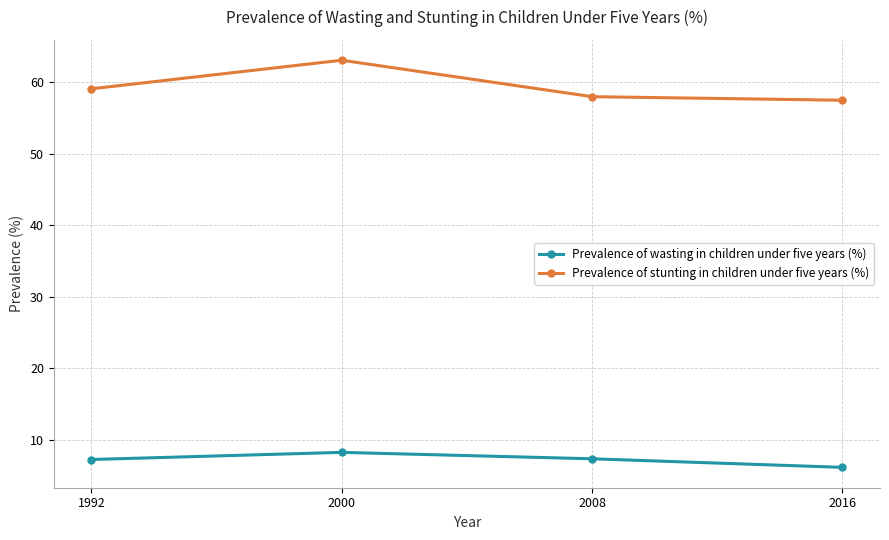

True or false: Prevalence of wasting in children under five years (%) and Prevalence of stunting in children under five years (%) cross at least once.

False